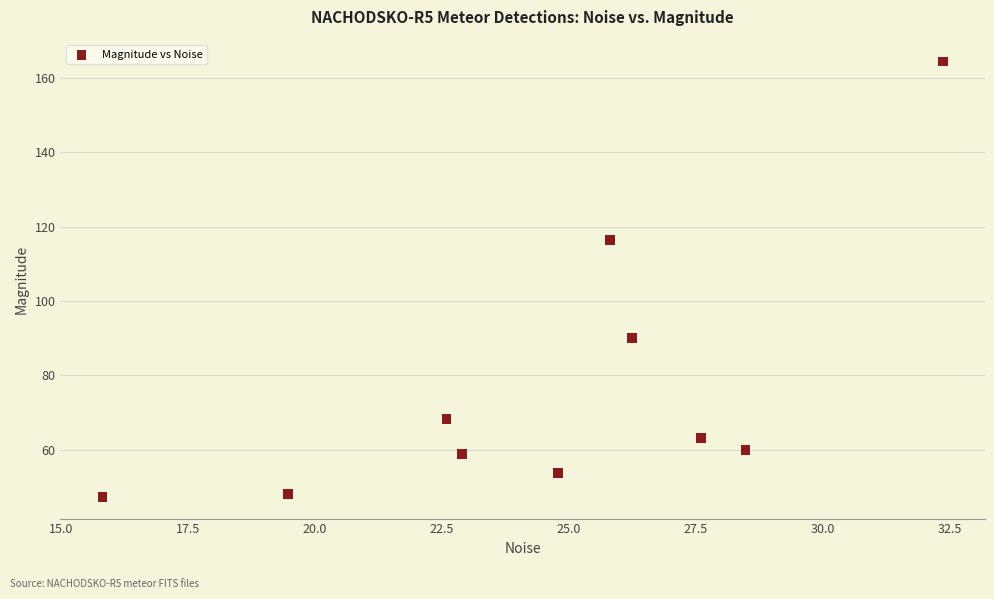

What Y value in the scatter plot is closest to 105?

116.4